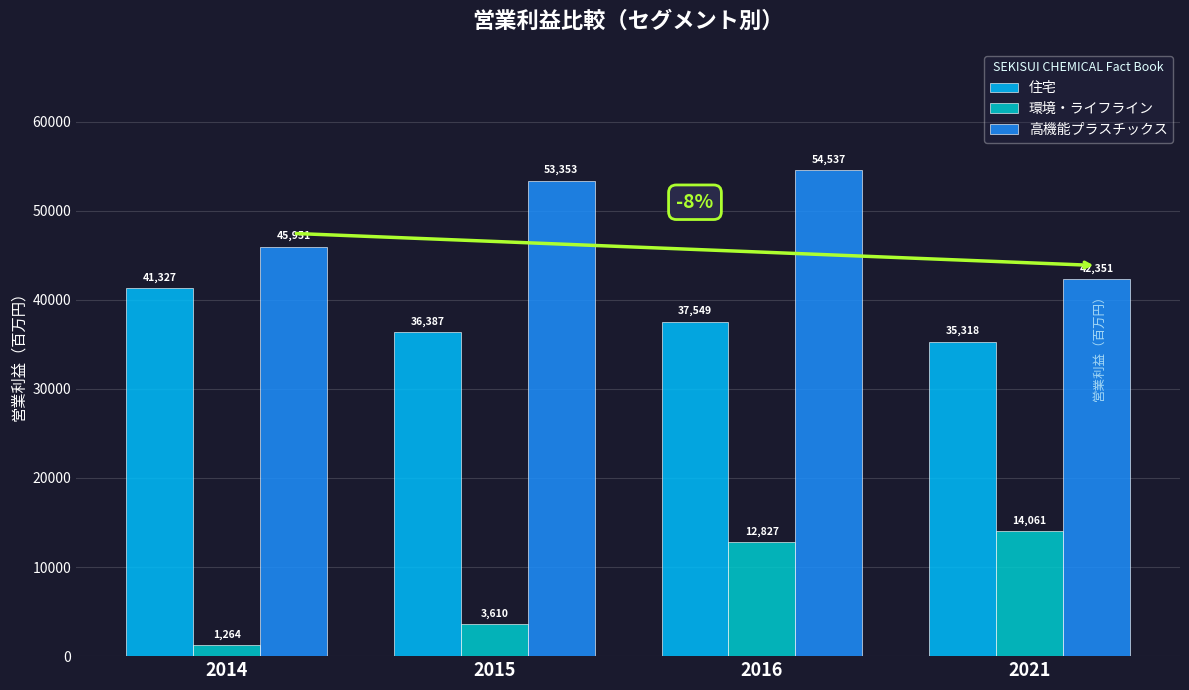

Which series changed the most between 2015 and 2021?

高機能プラスチックス